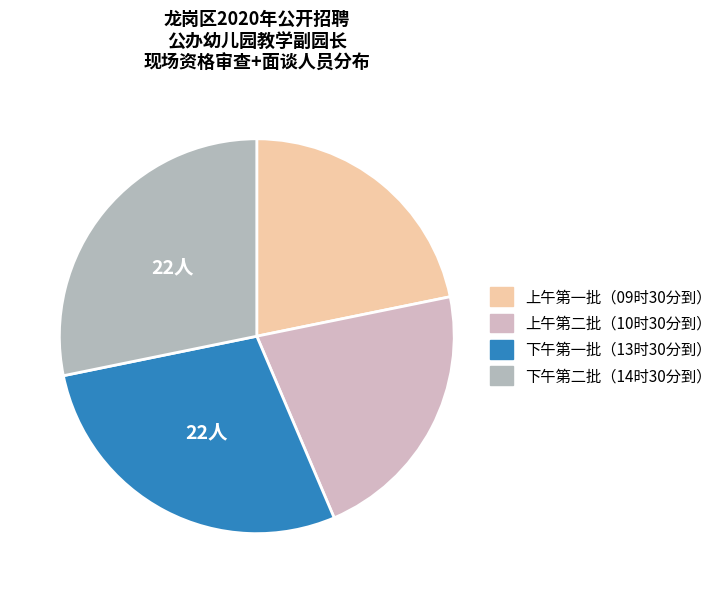

What is the smallest slice in the pie chart?

上午第一批（09时30分到）